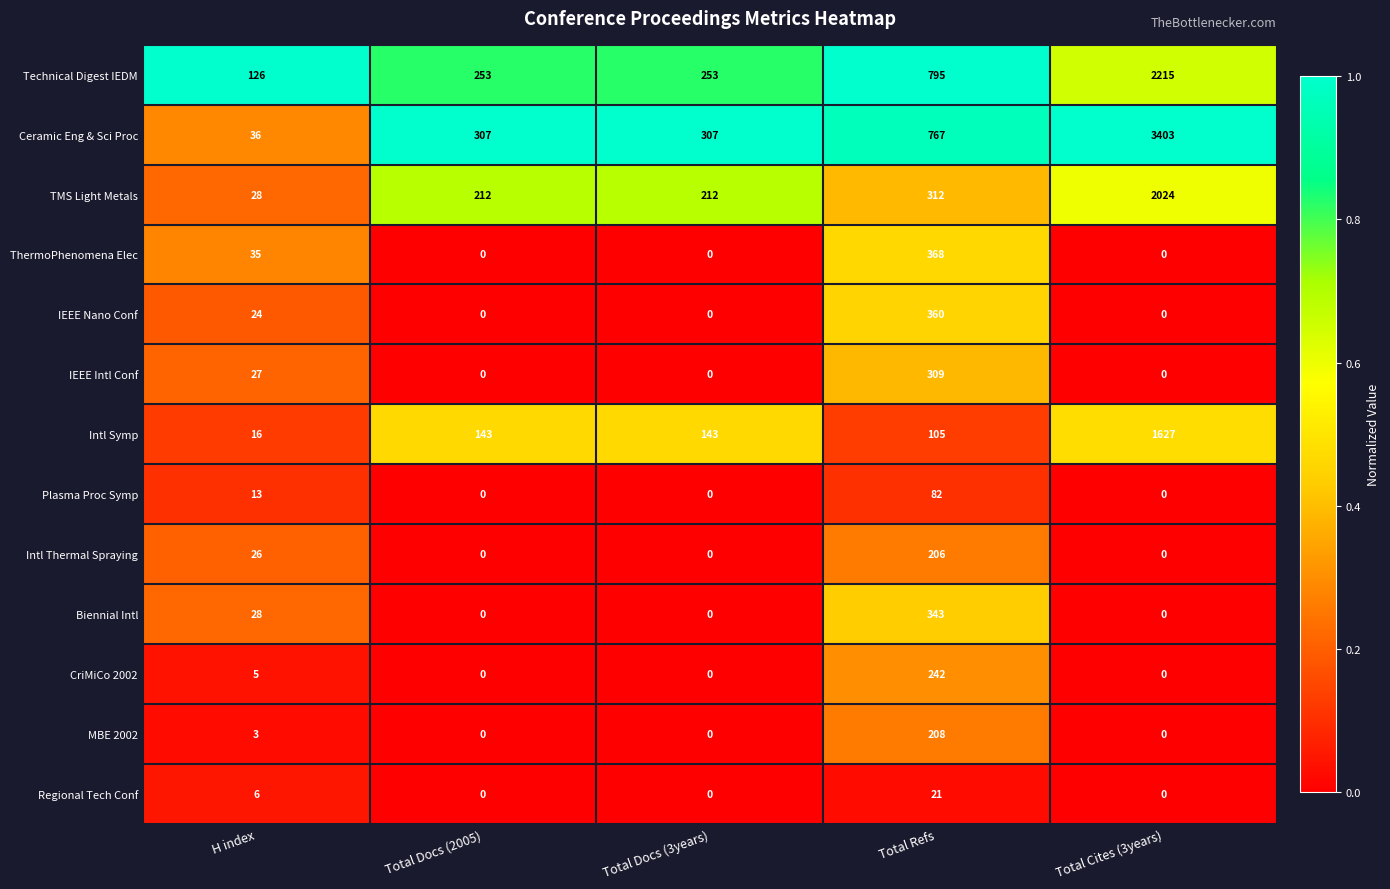

The value of MBE 2002 at Total Refs is 363. True or false?

False